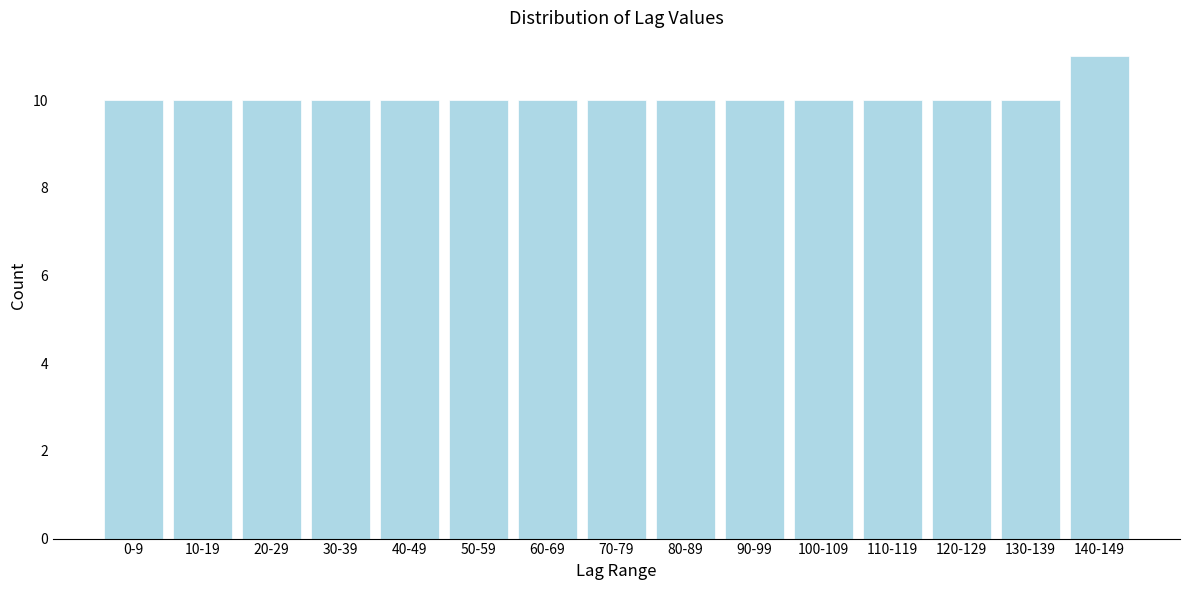

Reading left to right, extract all data points from this chart.

10	10	10	10	10	10	10	10	10	10	10	10	10	10	11